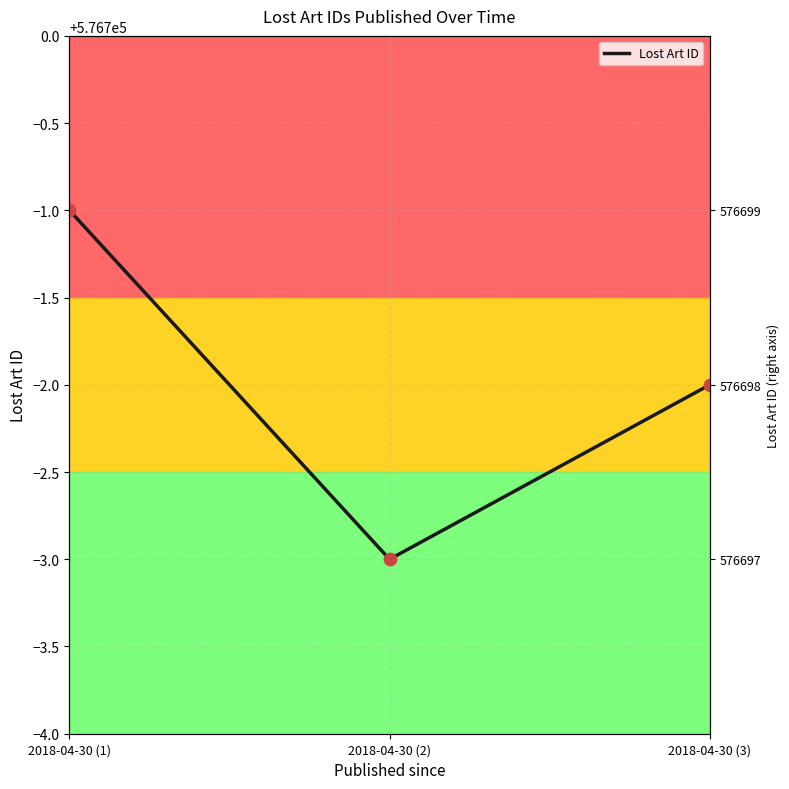

Between 2018-04-30 (1) and 2018-04-30 (2), which is larger?

2018-04-30 (1)